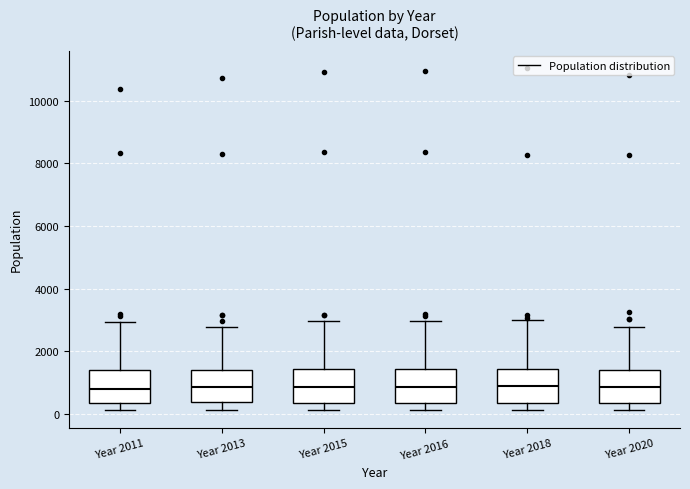

Reading left to right, read every box against the y-axis: the position of its median line, the range the box covers, and the ends of its whiskers. The values are not printed on the chart, so give them approximately, as read against the axis.

Year 2011: median 800, box 400 to 1400, whiskers 200 to 3000
Year 2013: median 800, box 400 to 1400, whiskers 200 to 2800
Year 2015: median 800, box 400 to 1400, whiskers 200 to 3000
Year 2016: median 800, box 400 to 1400, whiskers 200 to 3000
Year 2018: median 800, box 400 to 1400, whiskers 200 to 3000
Year 2020: median 800, box 400 to 1400, whiskers 200 to 2800